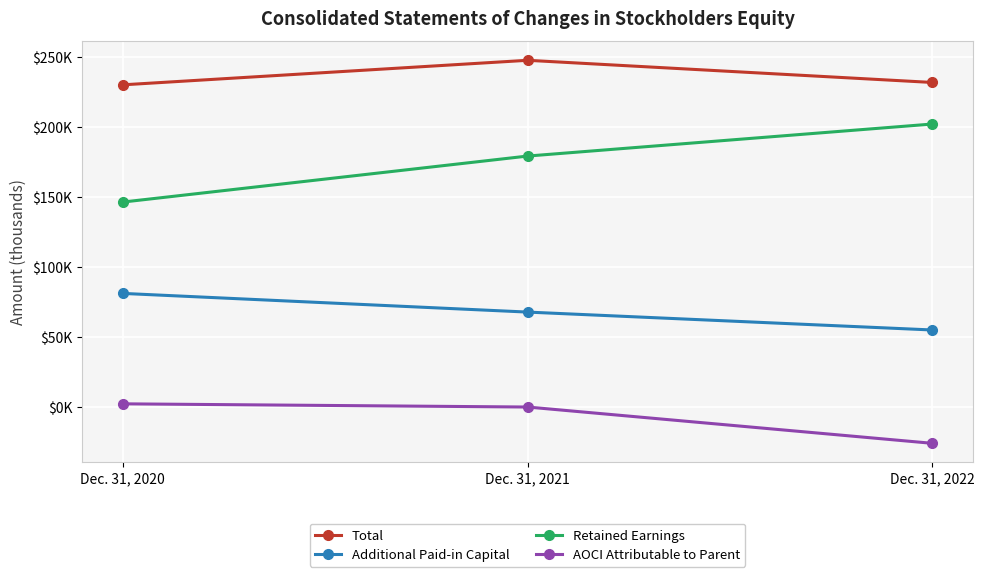

Reading left to right, extract all data points from this chart.

Total: 230007	247507	231697
Additional Paid-in Capital: 81275	67958	55187
Retained Earnings: 146405	179215	202065
AOCI Attributable to Parent: 2533	252	-25632